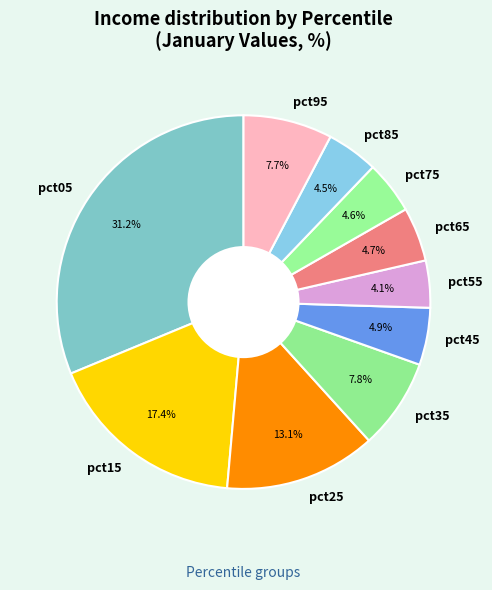

To the nearest percent, what is the difference between the largest and smallest slice percentages?

27%